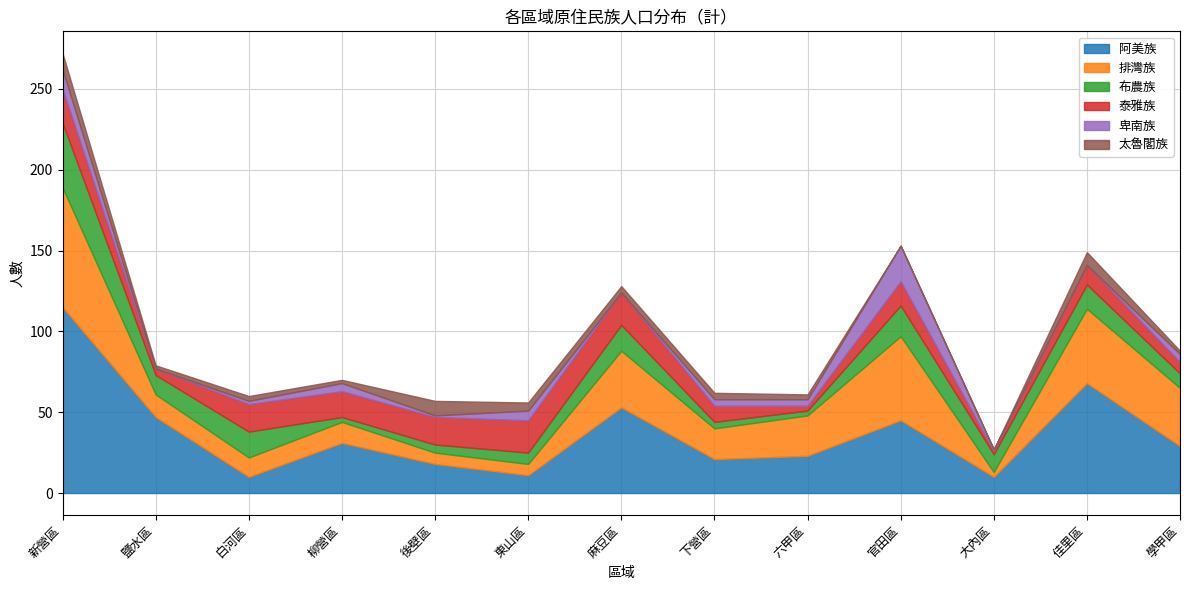

Rank the series at 鹽水區 from highest to lowest value.

阿美族, 排灣族, 布農族, 泰雅族, 太魯閣族, 卑南族